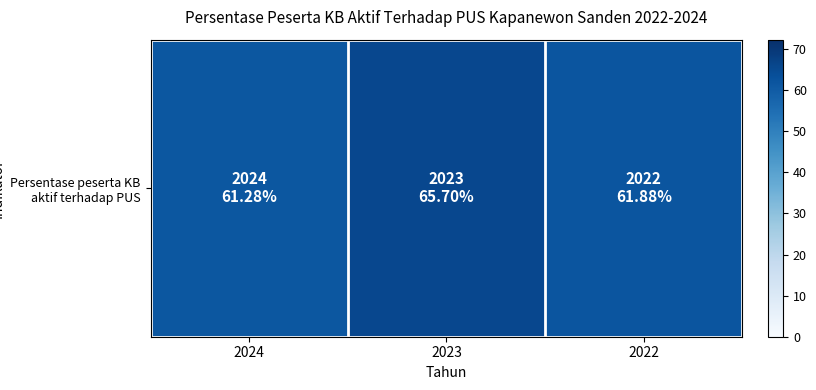

How many categories are shown in the chart?

3